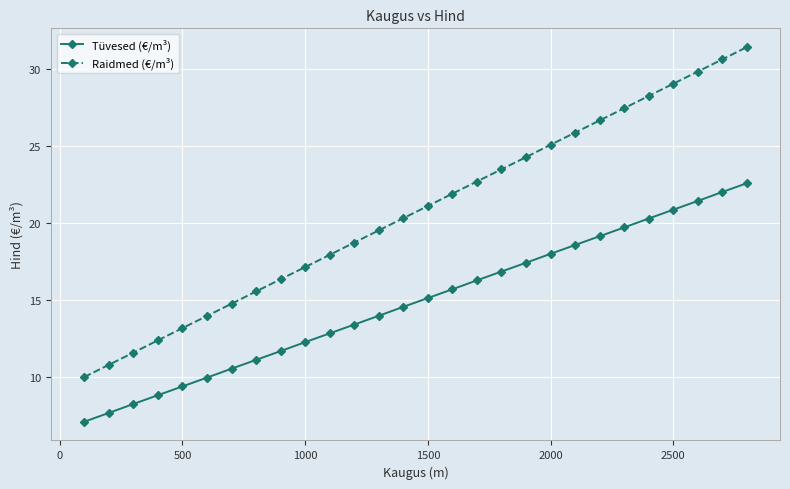

Count the number of categories in the chart.

28